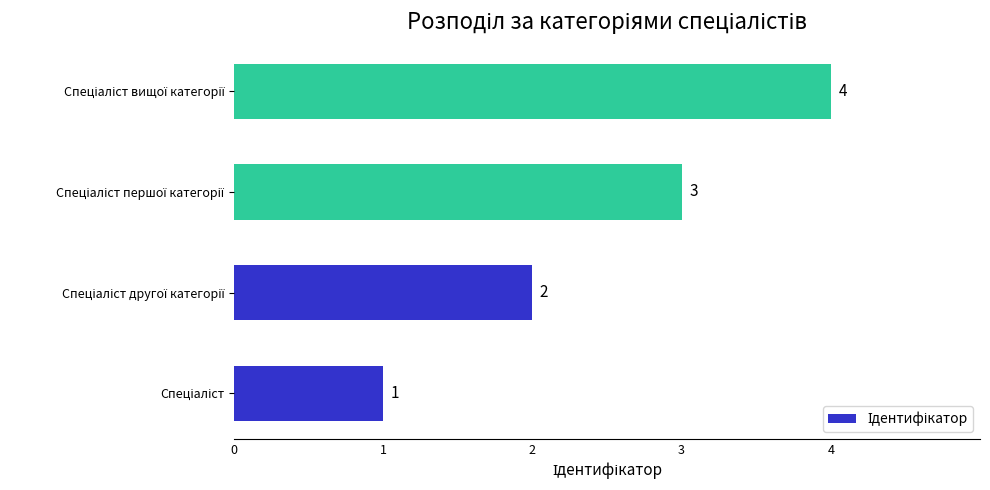

What is the minimum value shown in the chart?

1